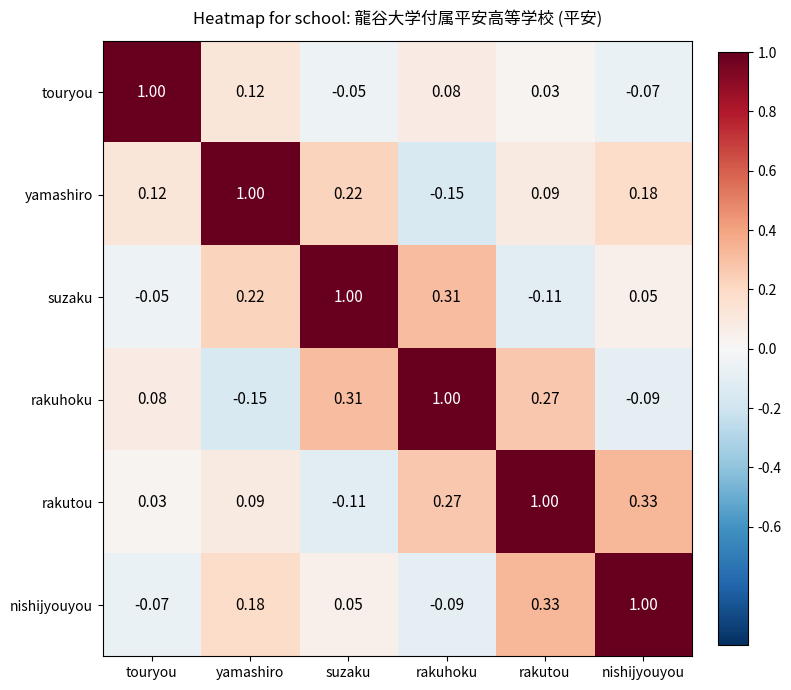

How many distinct data groups are displayed?

6